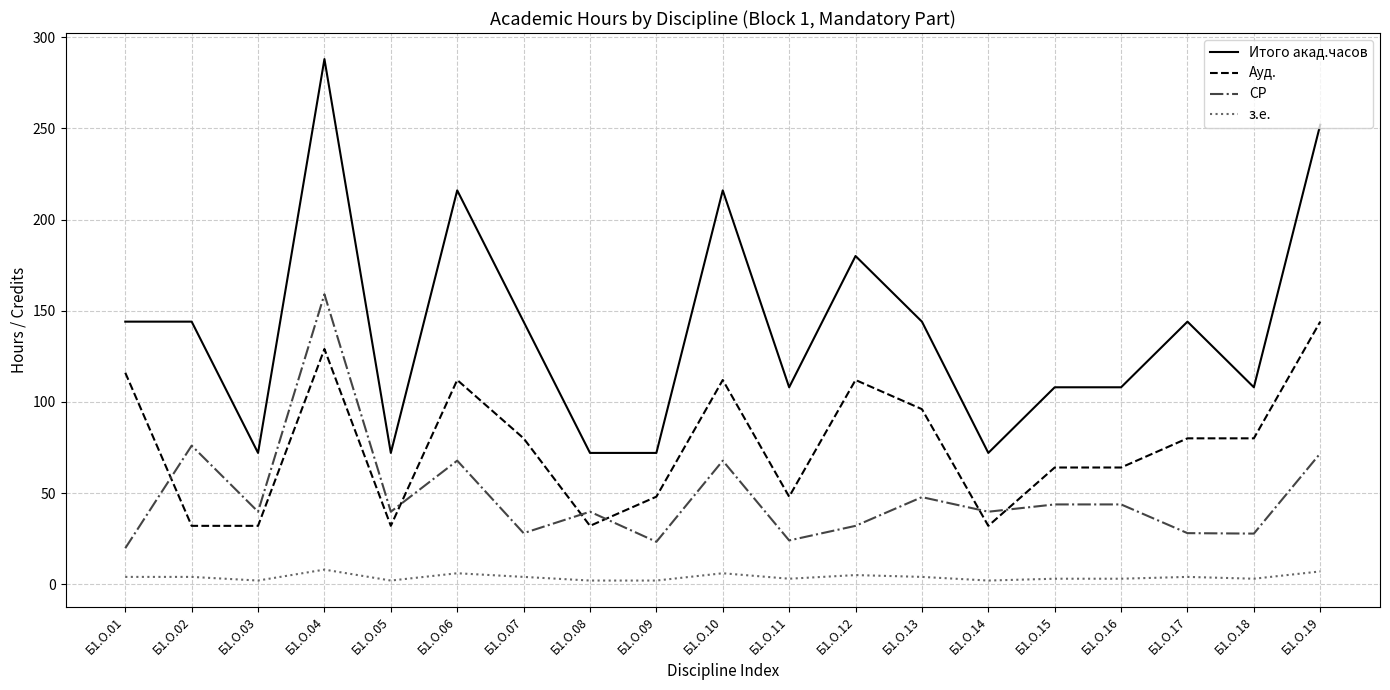

What is the maximum value for СР?

159.0